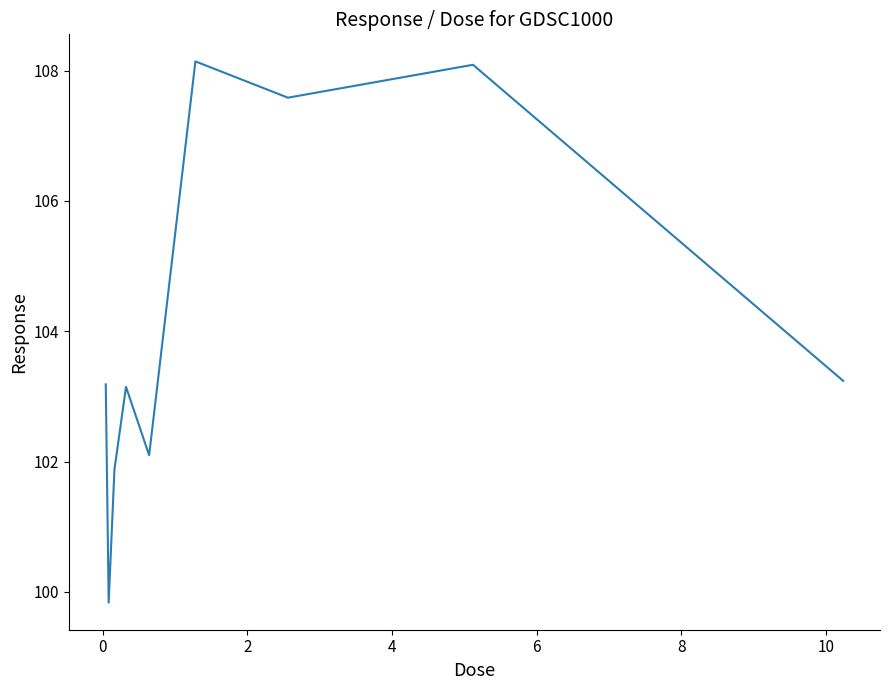

What is the greatest value displayed?

108.1